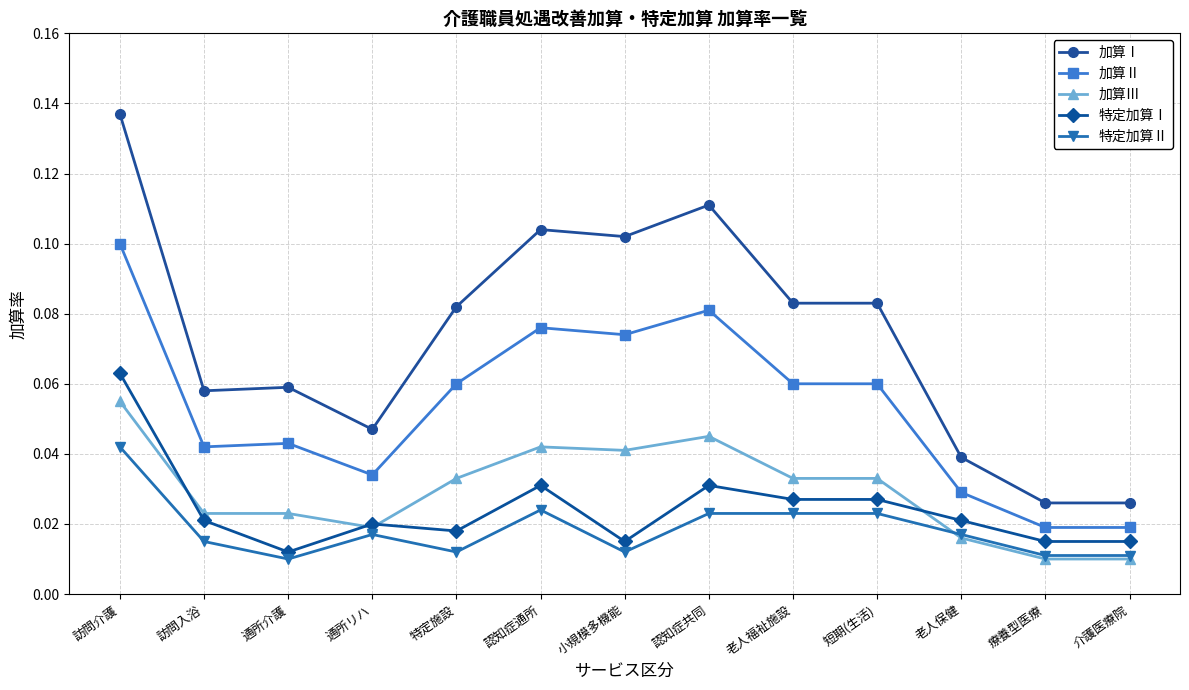

How many 加算Ⅰ values are between 0 and 1?

13